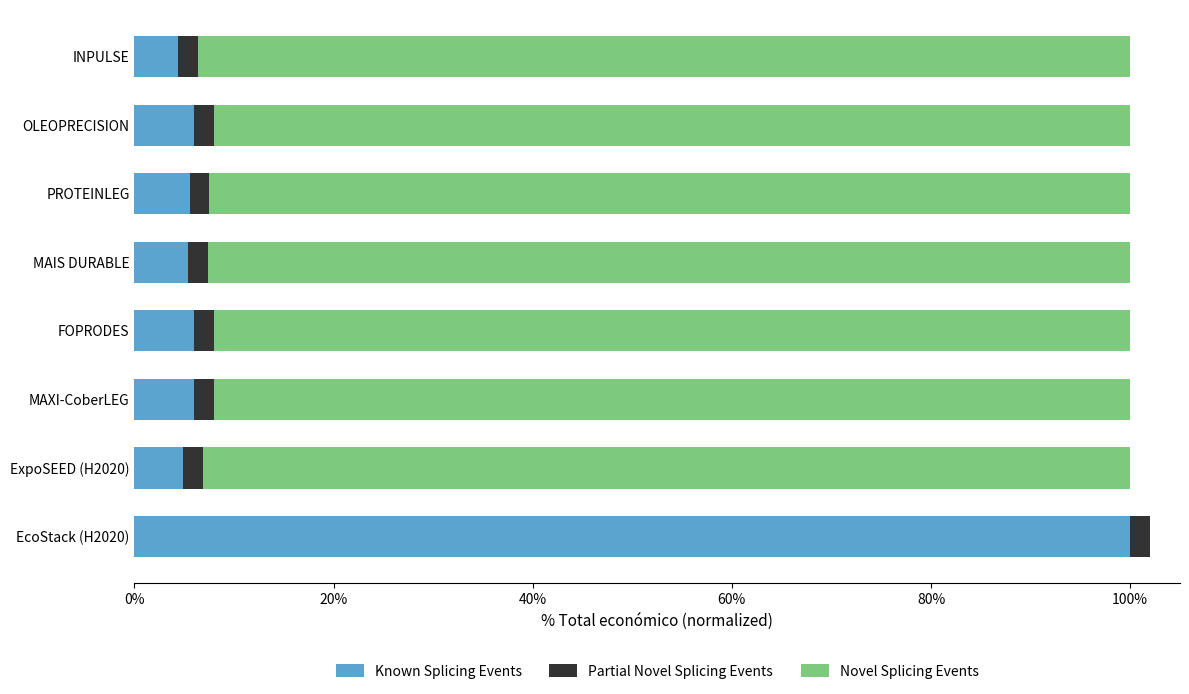

What is the maximum value for Known Splicing Events?

100.0